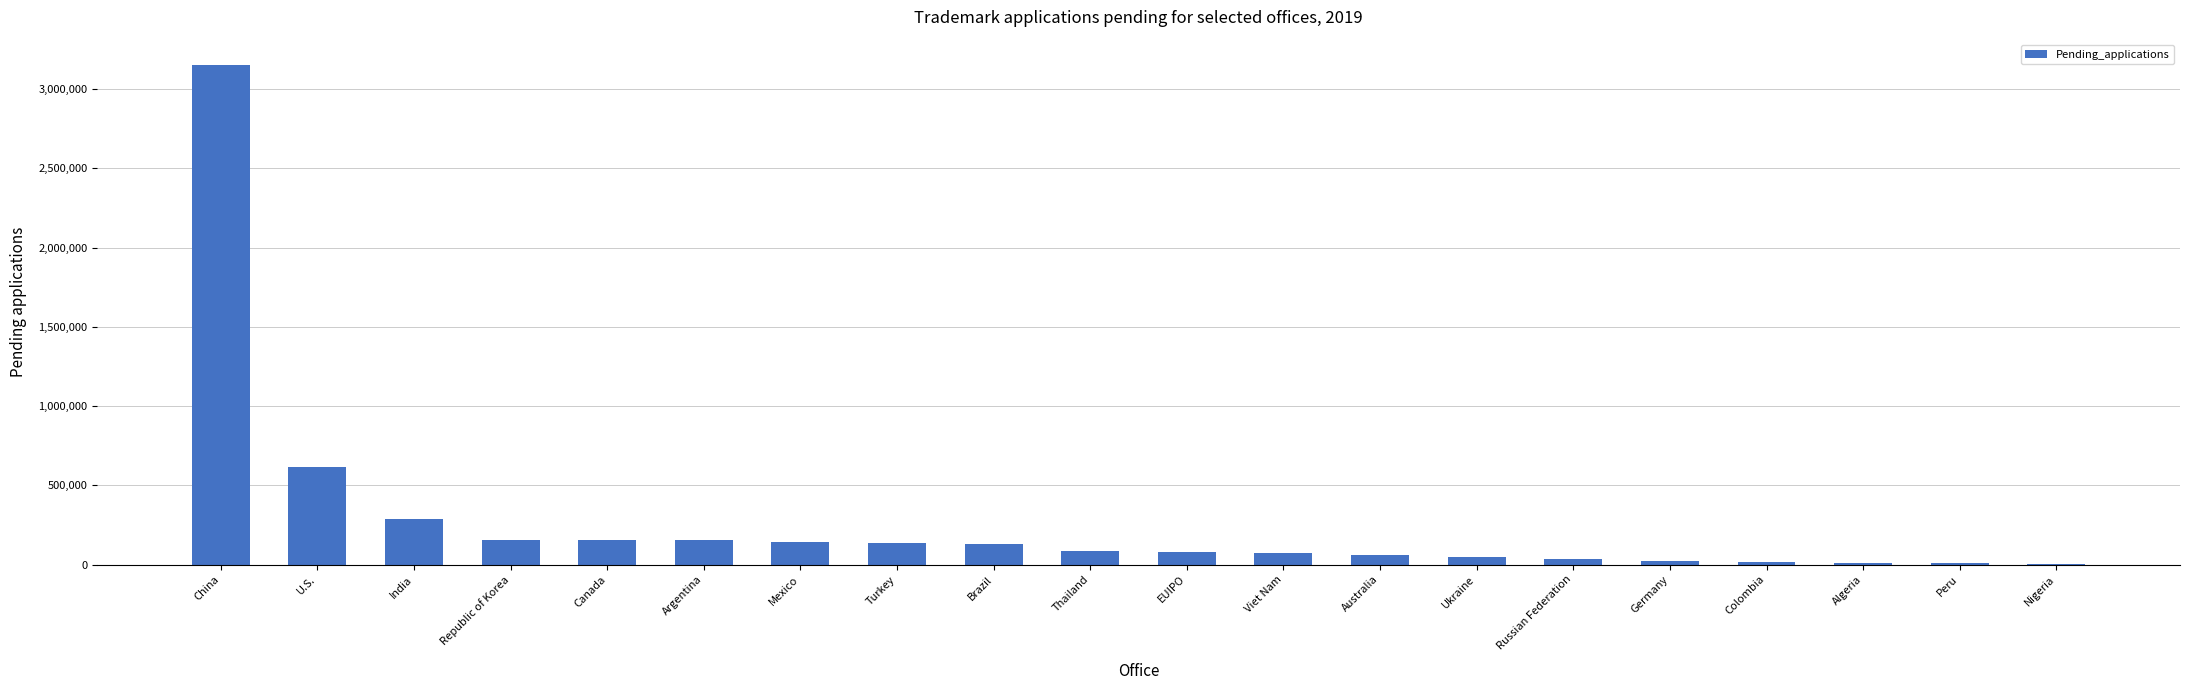

What is the change in value from Russian Federation to Nigeria?

-30329